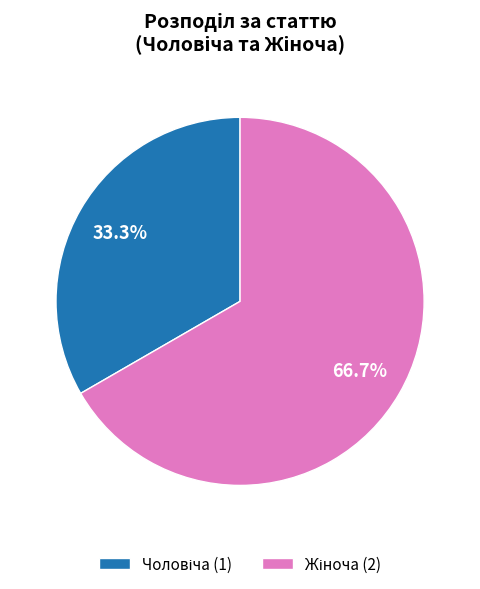

Is there any slice that represents more than half of the pie?

Yes